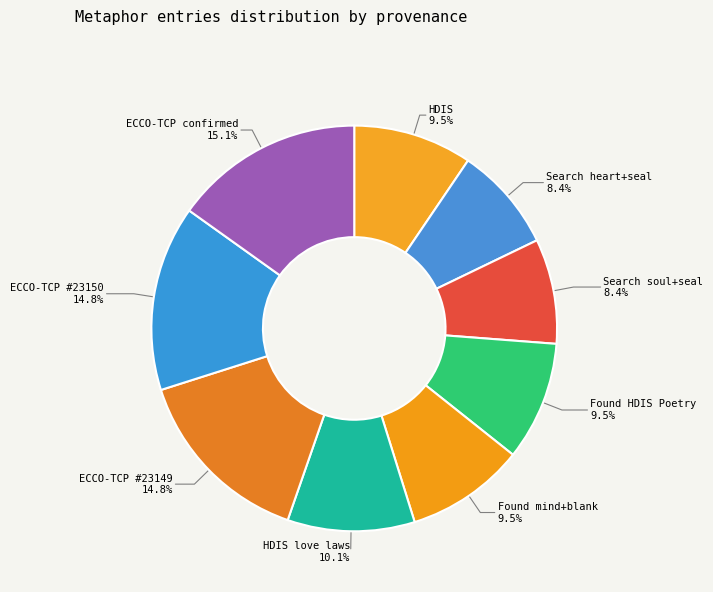

Do Search soul+seal and ECCO-TCP confirmed together represent more than half of the pie?

No